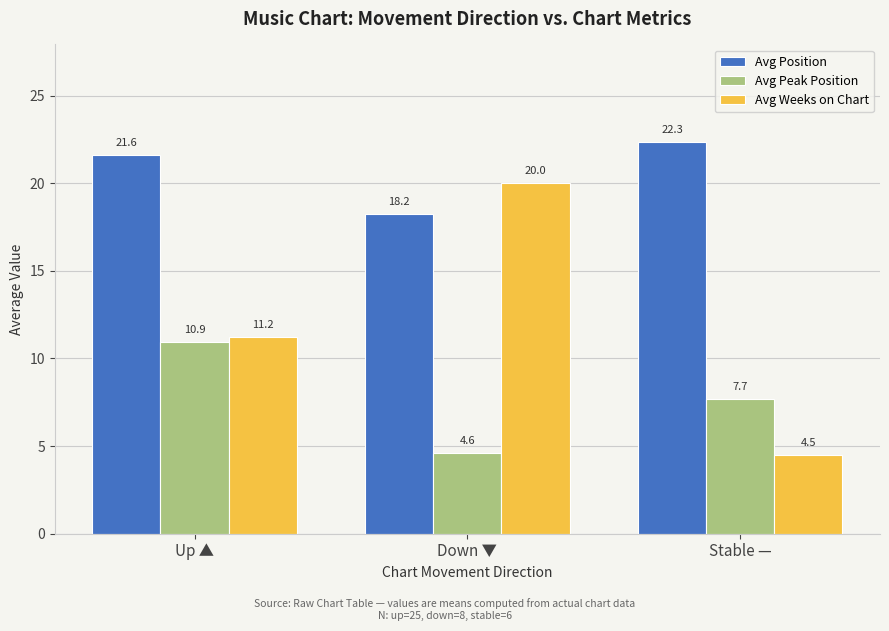

What position from the left is Stable —?

3